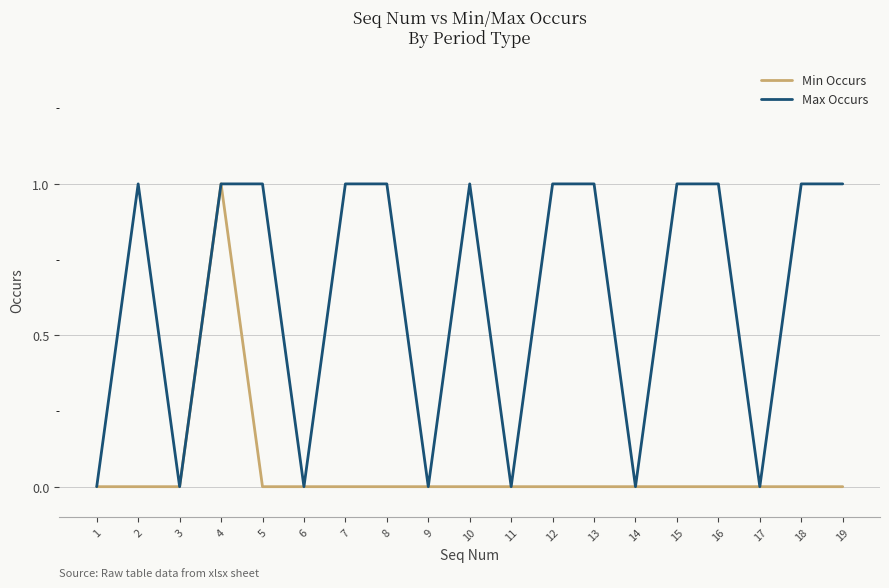

Reading left to right, transcribe all the data shown in this chart.

Min Occurs: 0	0	0	1	0	0	0	0	0	0	0	0	0	0	0	0	0	0	0
Max Occurs: 0	1	0	1	1	0	1	1	0	1	0	1	1	0	1	1	0	1	1